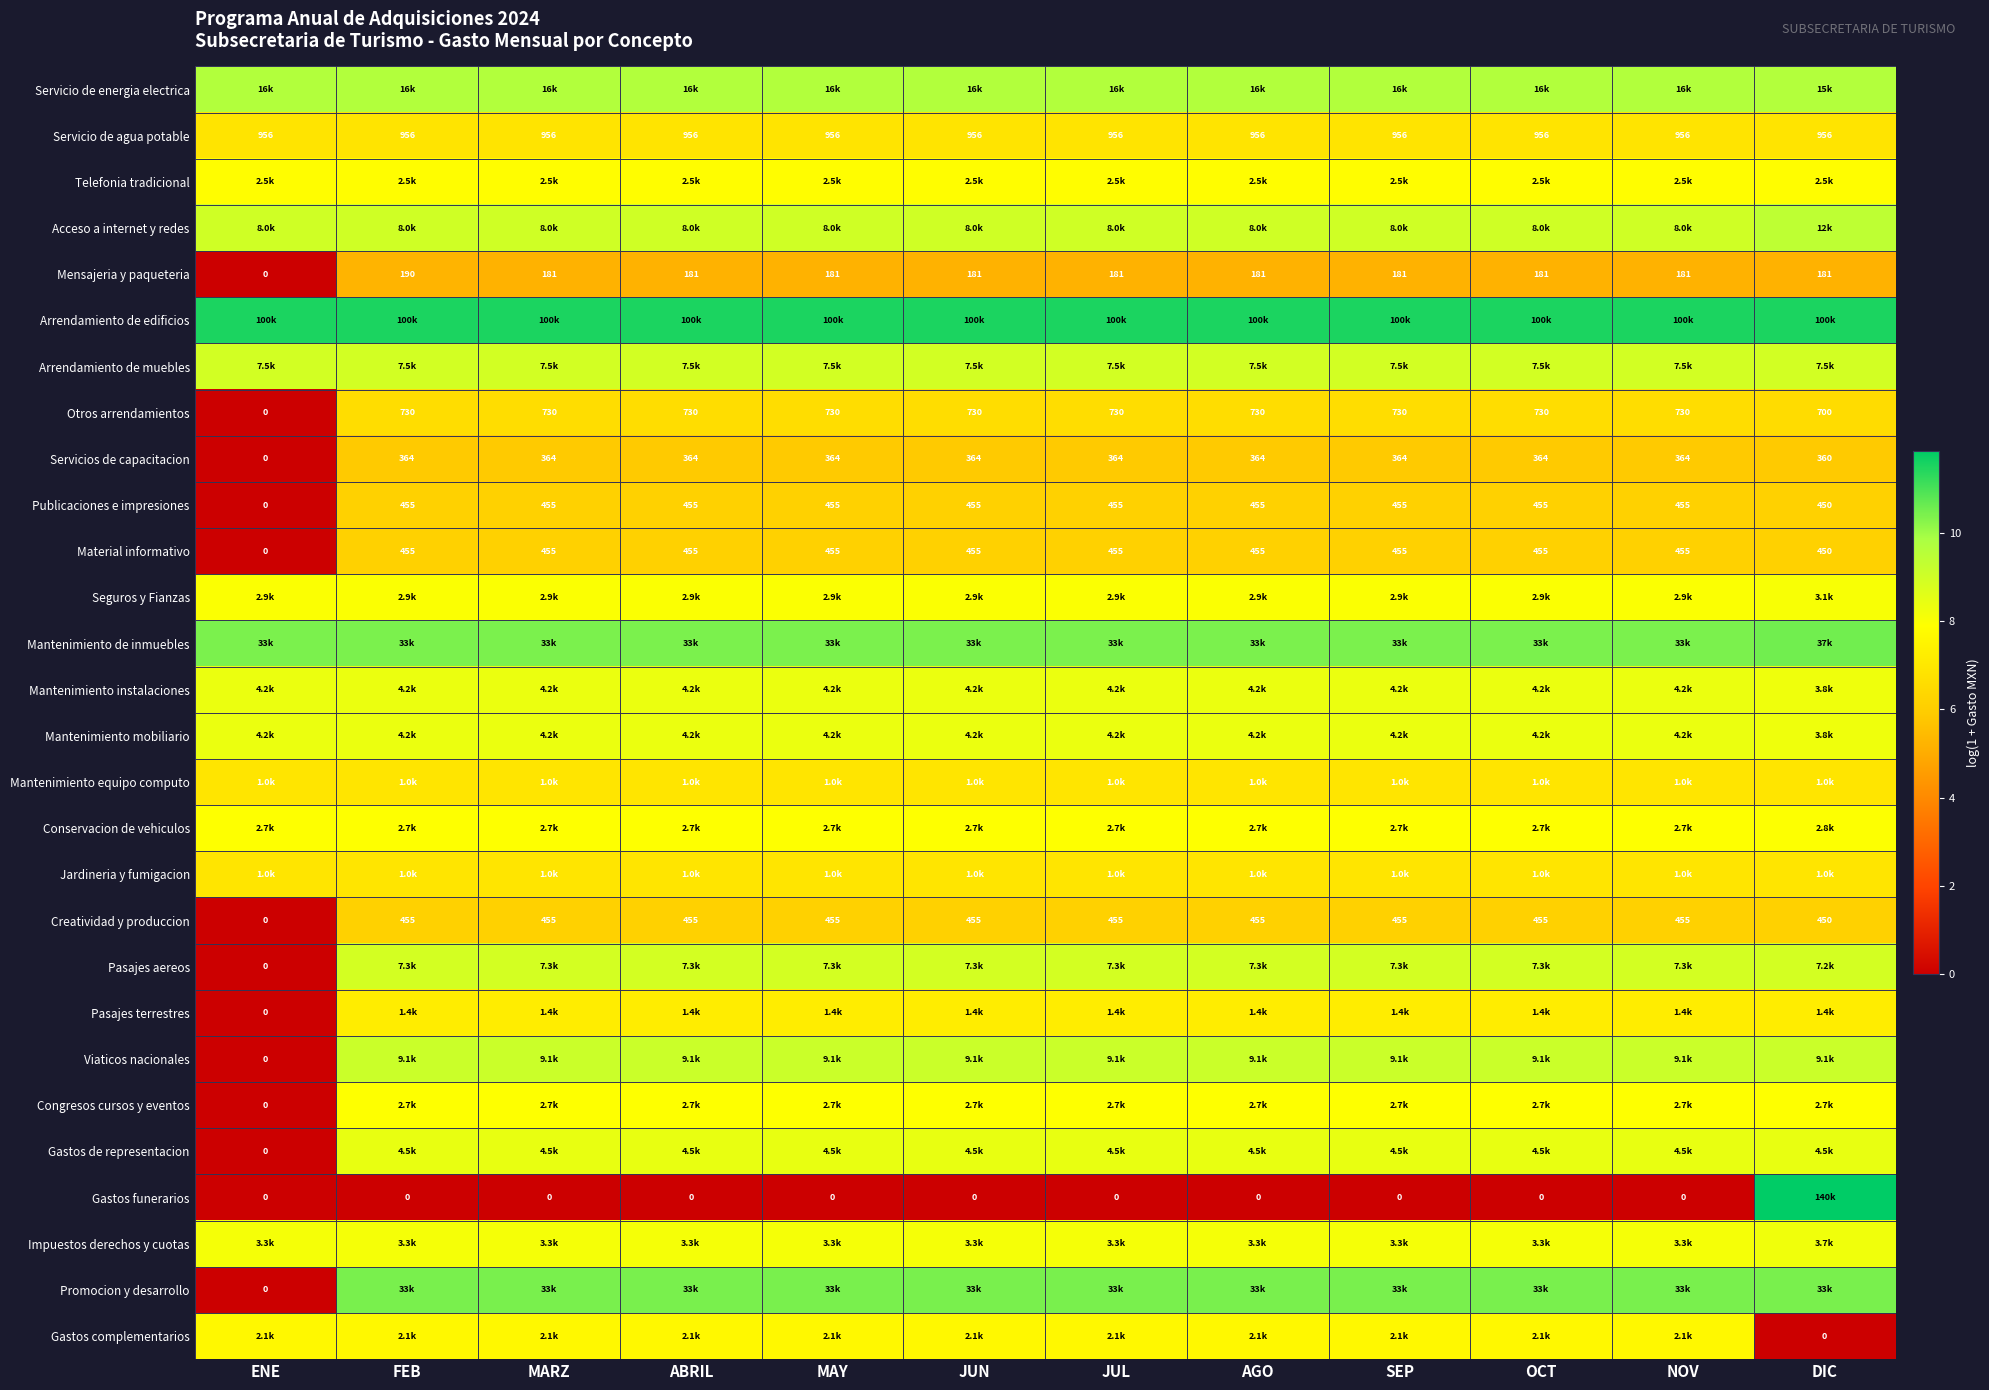

Count the number of data series in this chart.

28